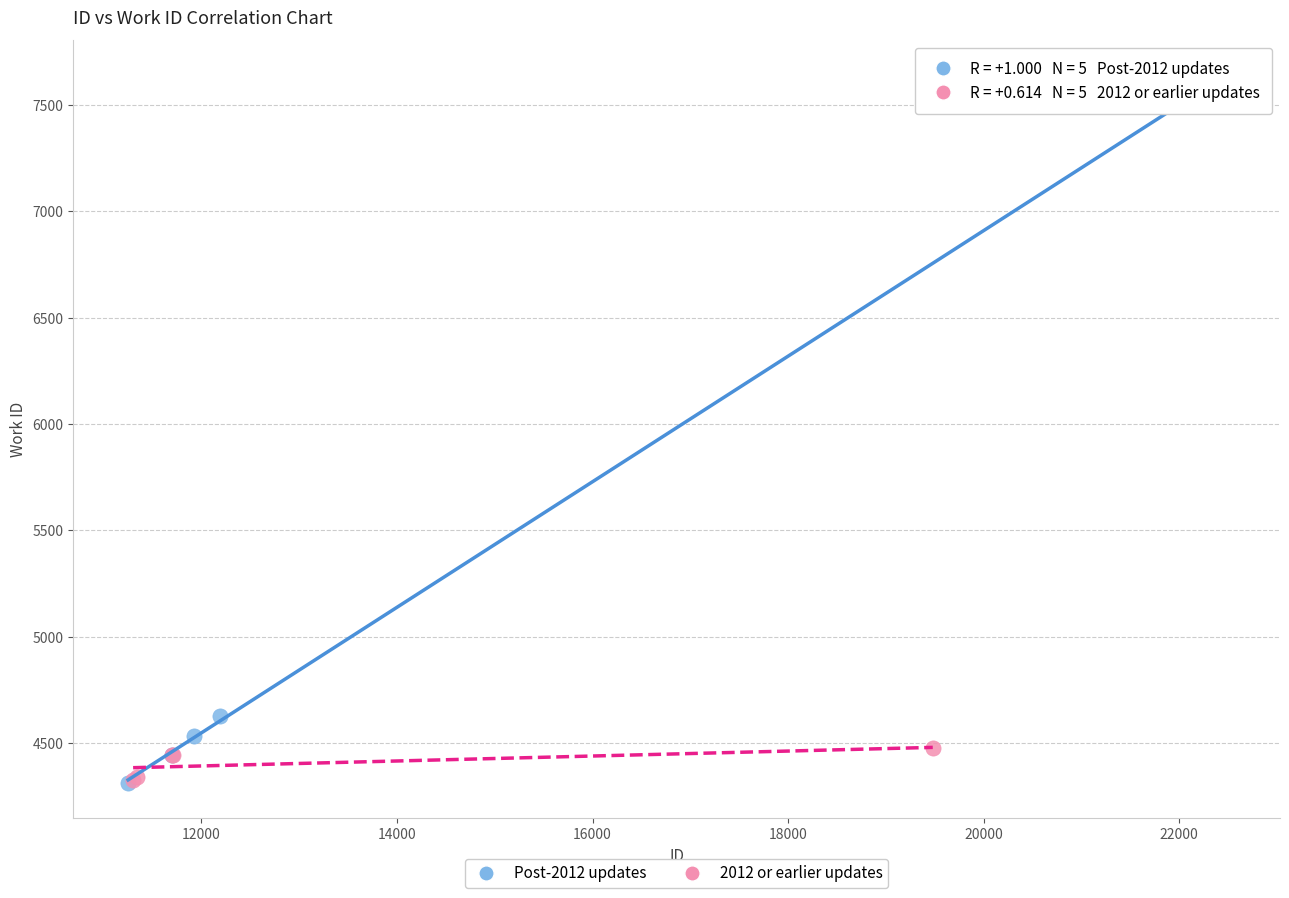

Which series contains the highest Y value?

Post-2012 updates